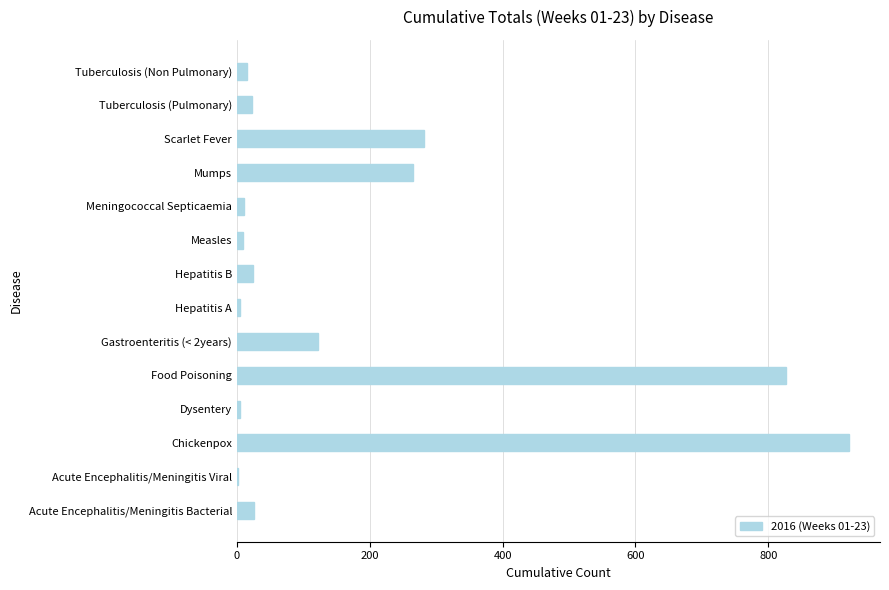

Are the bars grouped side by side (vs. stacked)?

No